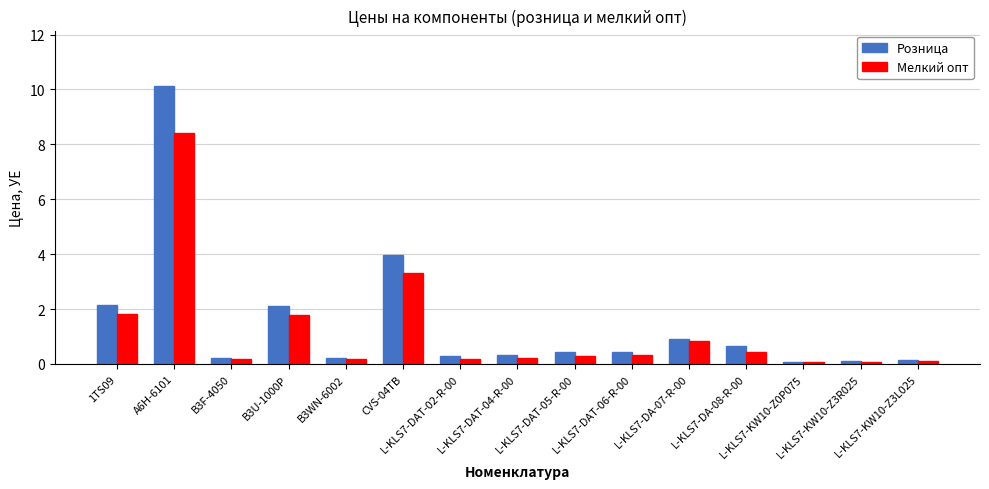

What is the total value across all series at L-KLS7-KW10-Z0P075?

0.2